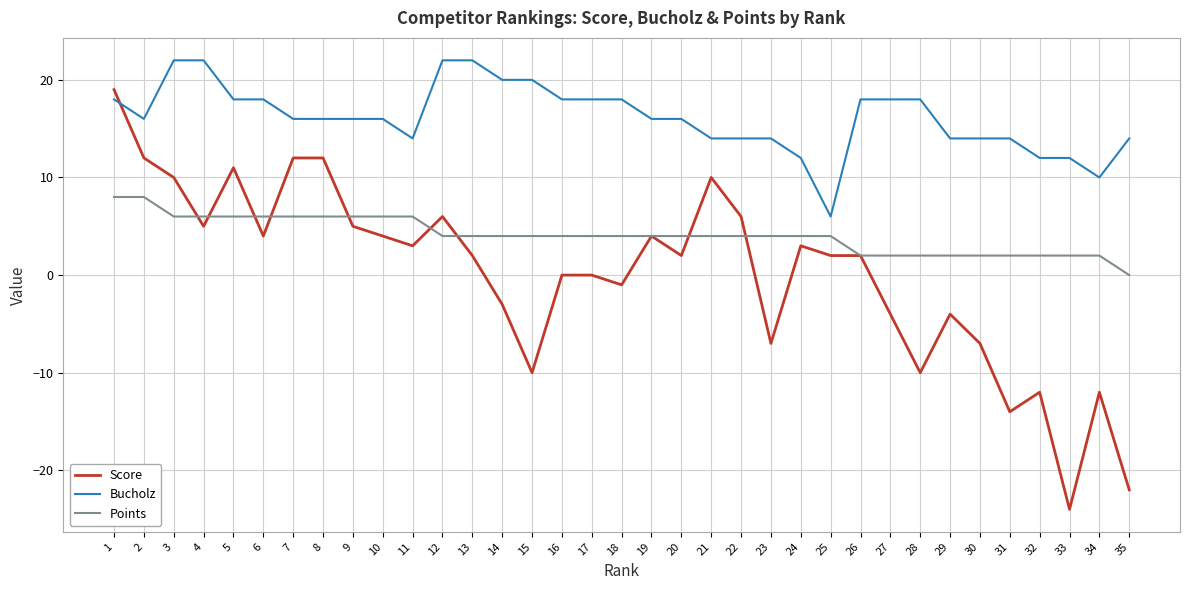

Where does the Score series first go above 2?

1